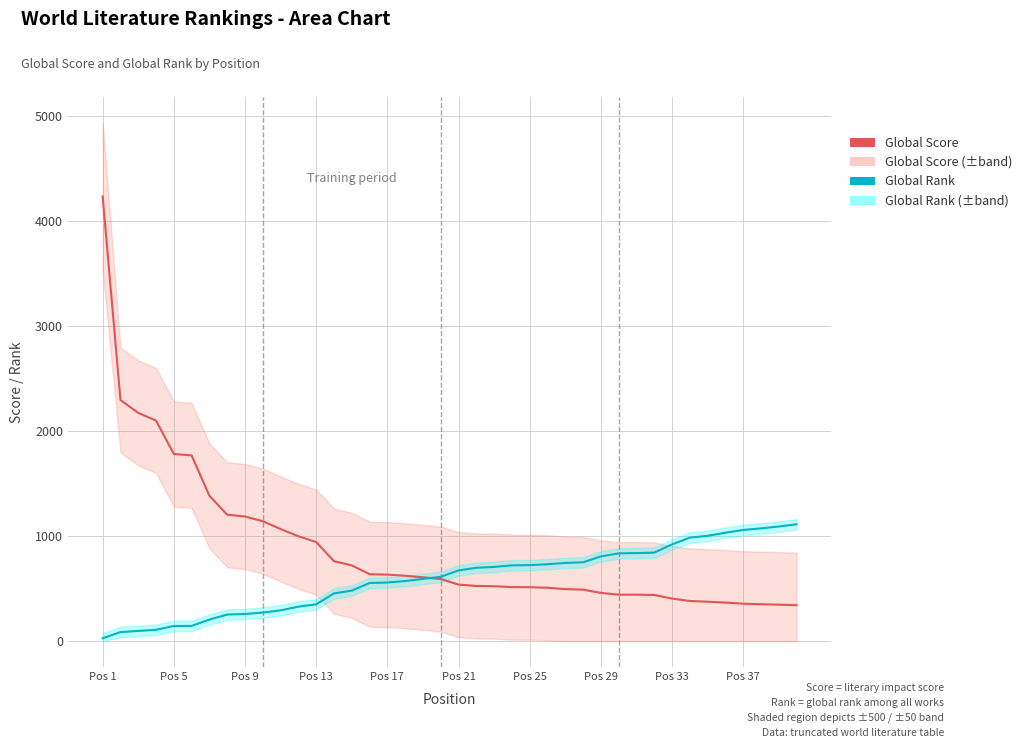

Which series has the largest total across all categories?

Global Score